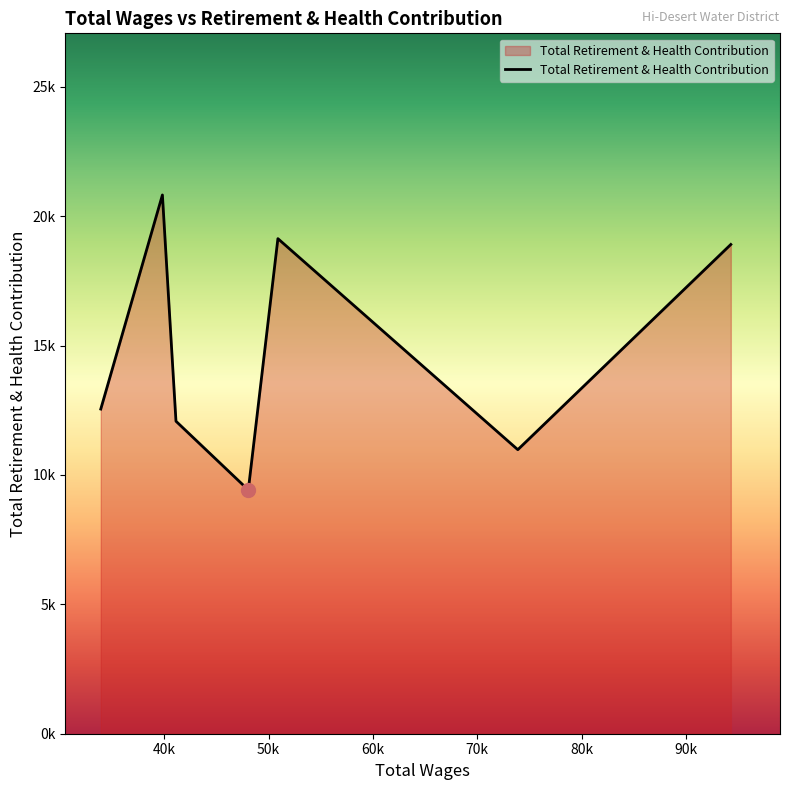

What is the value of the 4th point from the left?

9421